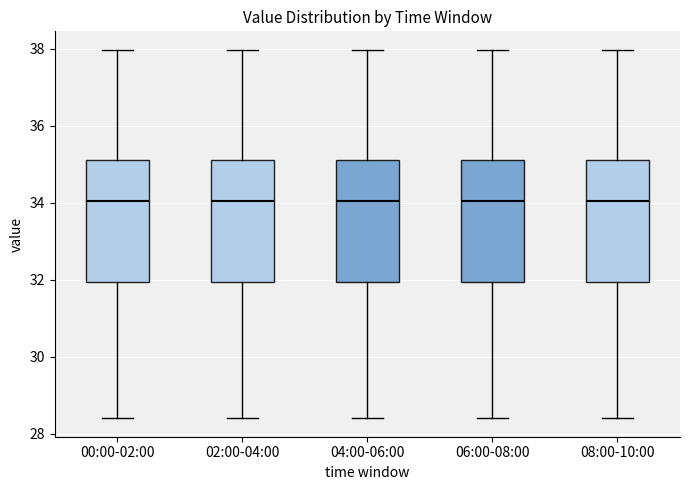

Reading left to right, transcribe this box plot: for each box, give where its median line is, the range the box spans, and where its two whiskers end, as read against the y-axis. The values are not printed on the chart, so give them approximately, as read against the axis.

00:00-02:00: median 34.0, box 32.0 to 35.2, whiskers 28.4 to 38.0
02:00-04:00: median 34.0, box 32.0 to 35.2, whiskers 28.4 to 38.0
04:00-06:00: median 34.0, box 32.0 to 35.2, whiskers 28.4 to 38.0
06:00-08:00: median 34.0, box 32.0 to 35.2, whiskers 28.4 to 38.0
08:00-10:00: median 34.0, box 32.0 to 35.2, whiskers 28.4 to 38.0